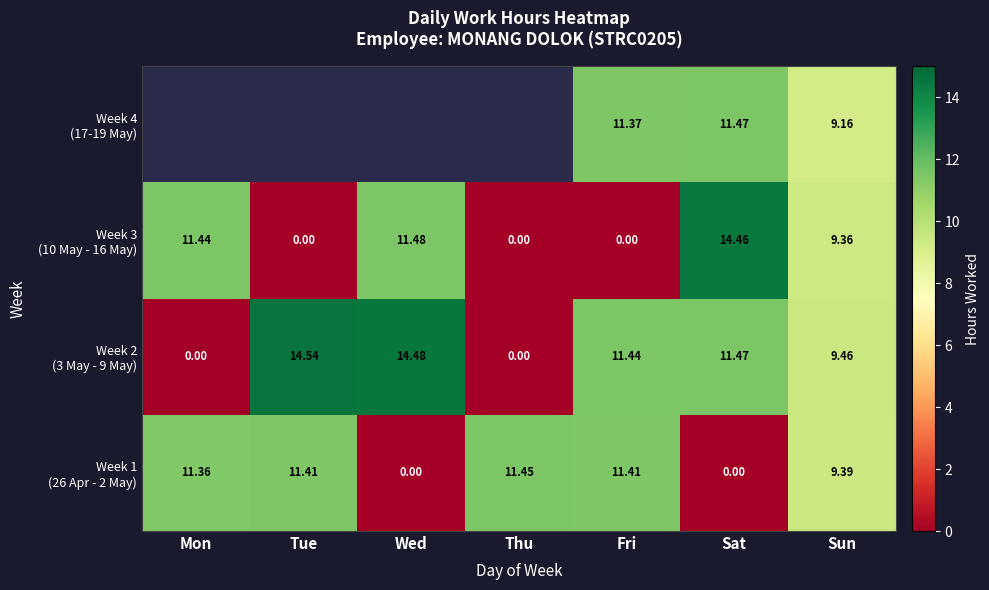

What value does the Week 3 (10 May - 16 May) series have at Sat?

14.5